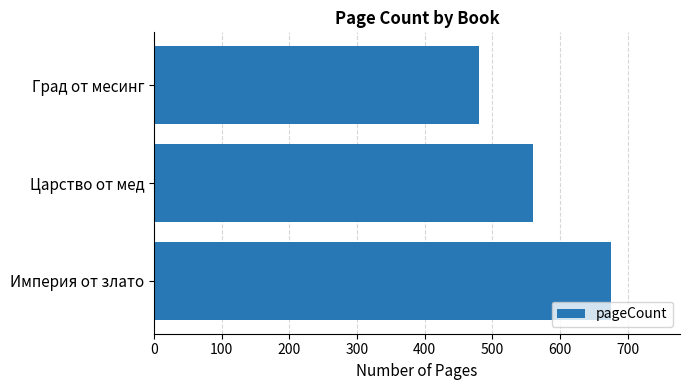

What is the sum of all values?

1716